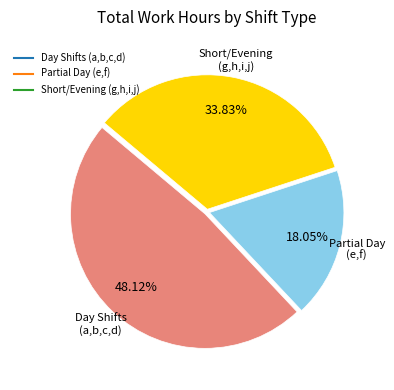

Is there any slice that represents more than half of the pie?

No